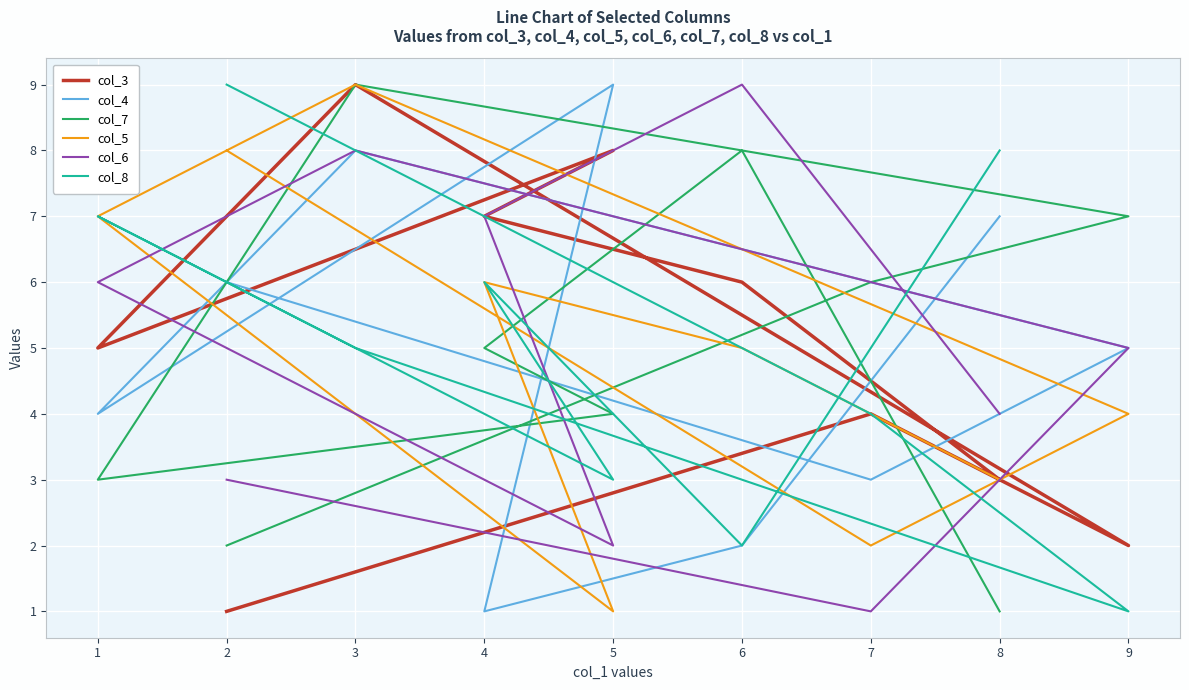

How many distinct data groups are displayed?

6